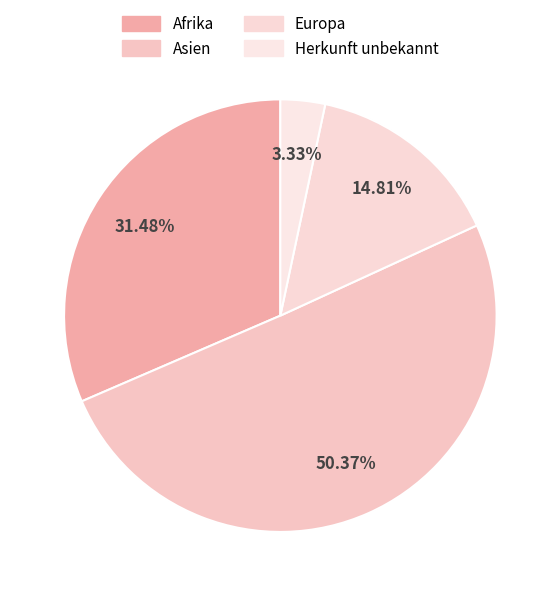

Is it true that Afrika is 31% of the pie?

True